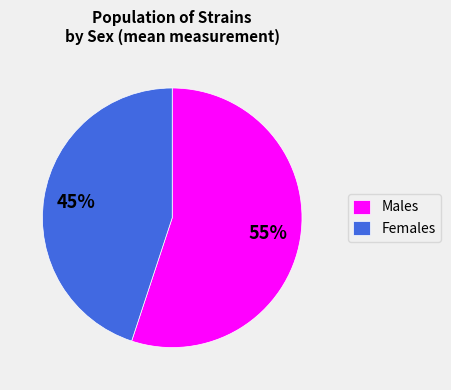

To the nearest percent, what is the average slice percentage?

50%